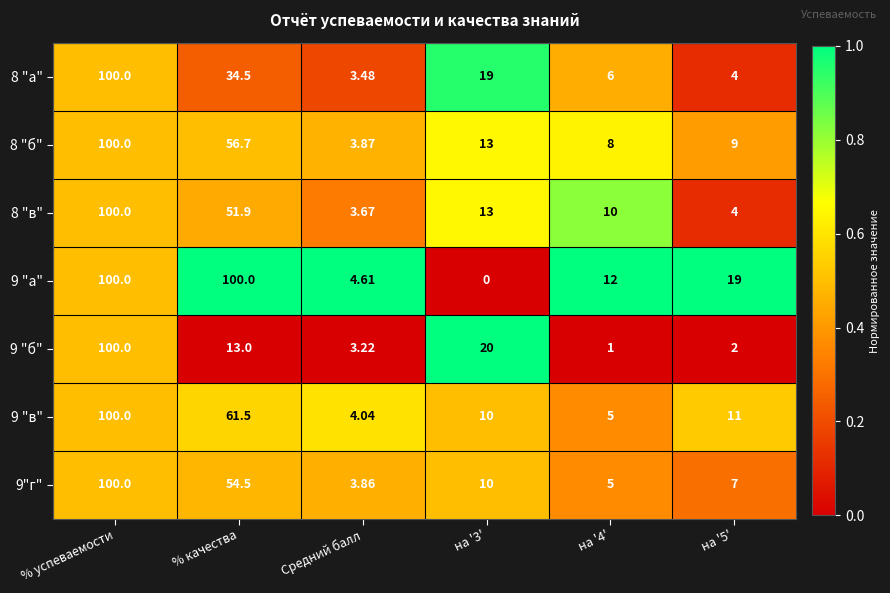

What is the total value across all series at % качества?

372.1